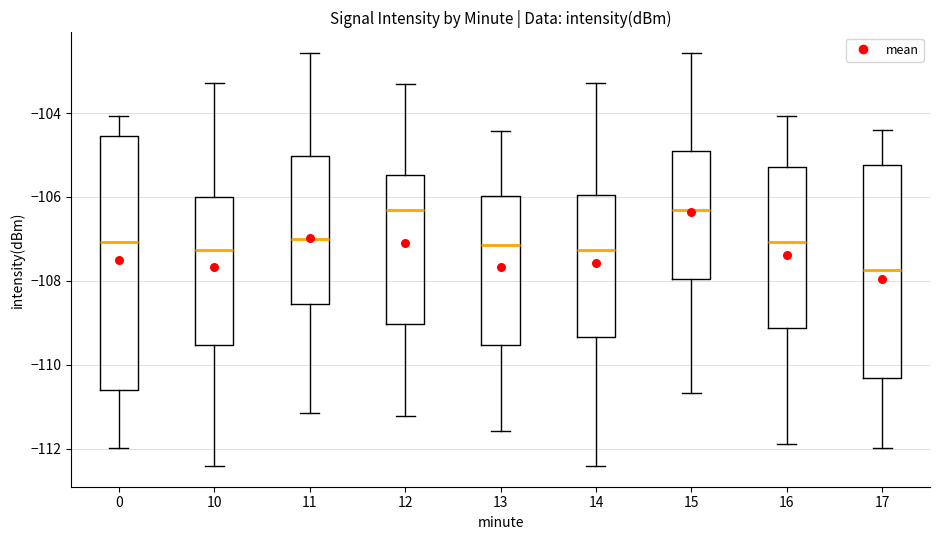

Reading left to right, transcribe this box plot: for each box, give where its median line is, the range the box spans, and where its two whiskers end, as read against the y-axis. The values are not printed on the chart, so give them approximately, as read against the axis.

0: median -107.0, box -110.6 to -104.6, whiskers -112.0 to -104.0
10: median -107.2, box -109.6 to -106.0, whiskers -112.4 to -103.2
11: median -107.0, box -108.6 to -105.0, whiskers -111.2 to -102.6
12: median -106.4, box -109.0 to -105.4, whiskers -111.2 to -103.4
13: median -107.2, box -109.6 to -106.0, whiskers -111.6 to -104.4
14: median -107.2, box -109.4 to -106.0, whiskers -112.4 to -103.2
15: median -106.4, box -108.0 to -105.0, whiskers -110.6 to -102.6
16: median -107.0, box -109.2 to -105.2, whiskers -111.8 to -104.0
17: median -107.8, box -110.4 to -105.2, whiskers -112.0 to -104.4